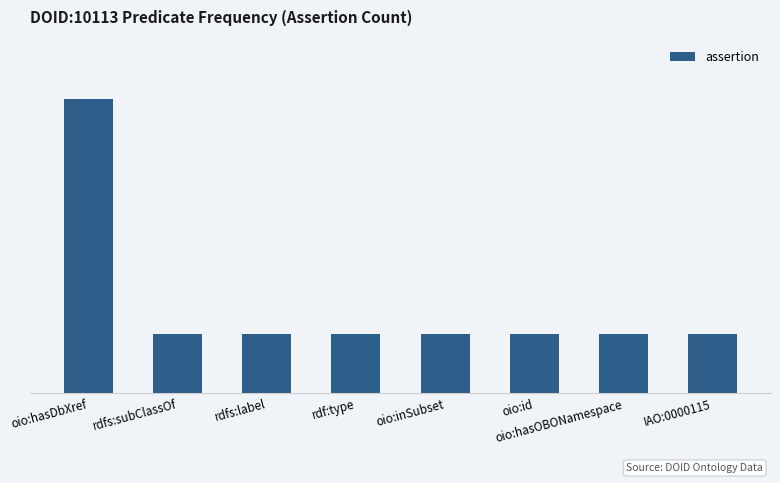

Reading left to right, extract all data points from this chart.

5	1	1	1	1	1	1	1